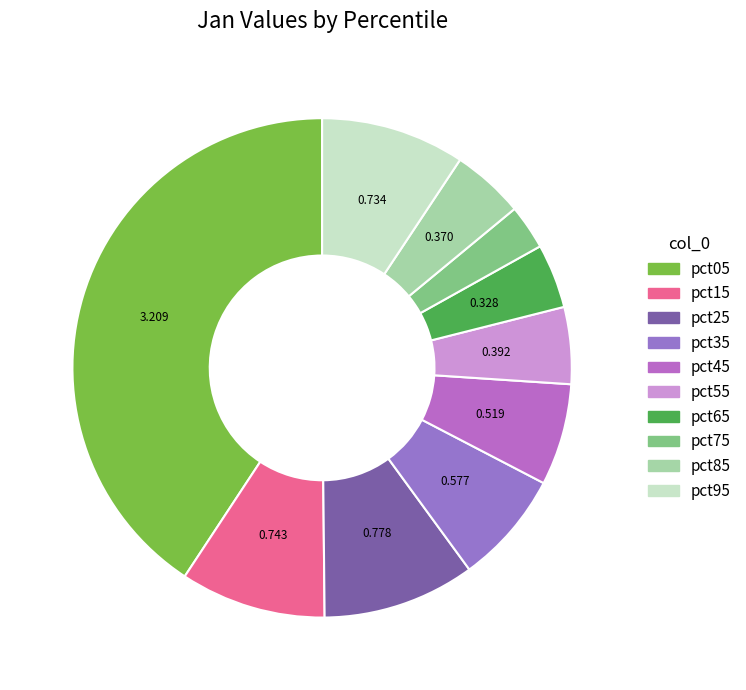

To the nearest percent, what is the difference between the largest and smallest slice percentages?

38%